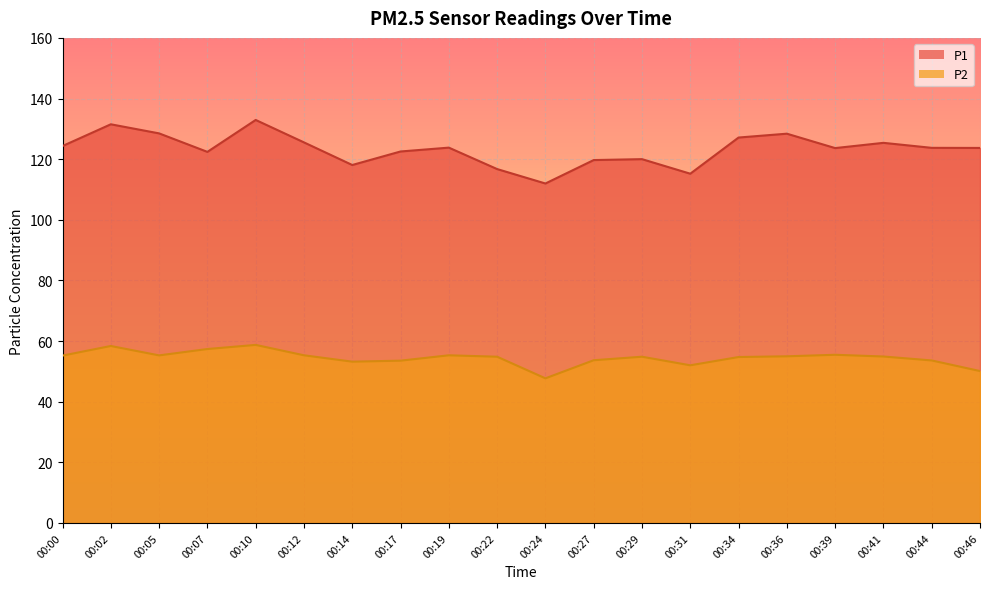

The P1 series shows 124.3 at 00:00. True or false?

True